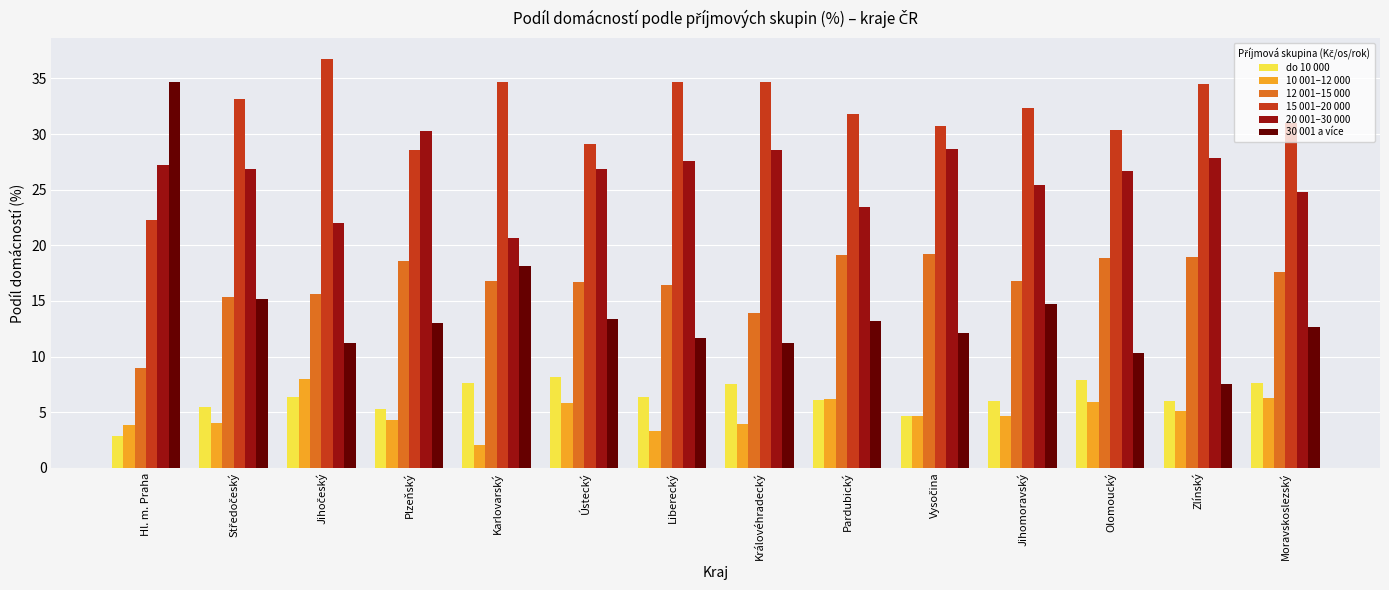

Which series changed the most between Hl. m. Praha and Karlovarský?

30 001 a více